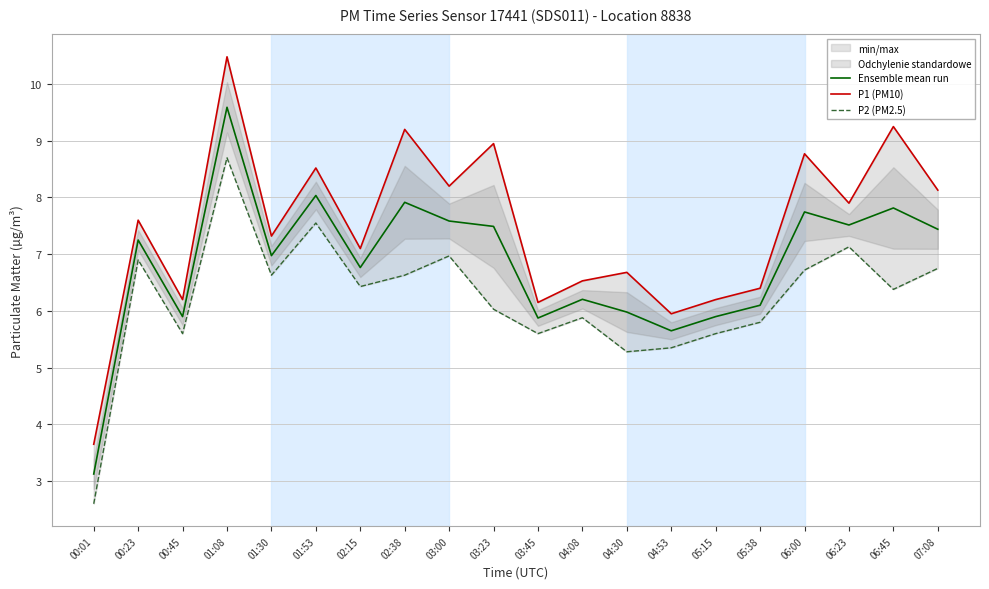

The value of P1 (PM10) at 05:38 is 6.4. True or false?

True